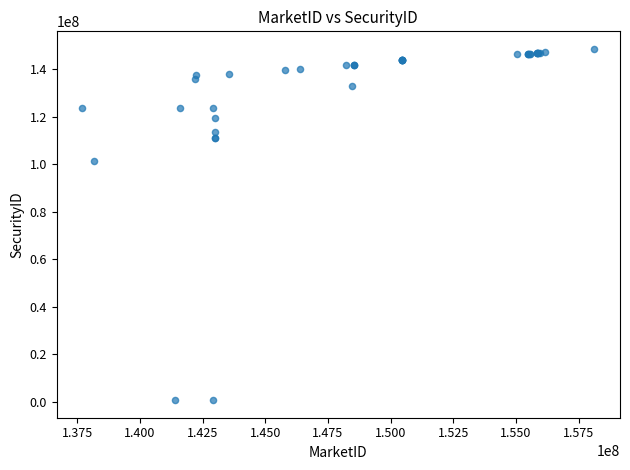

What Y value in the scatter plot is closest to 74553947?

101341288